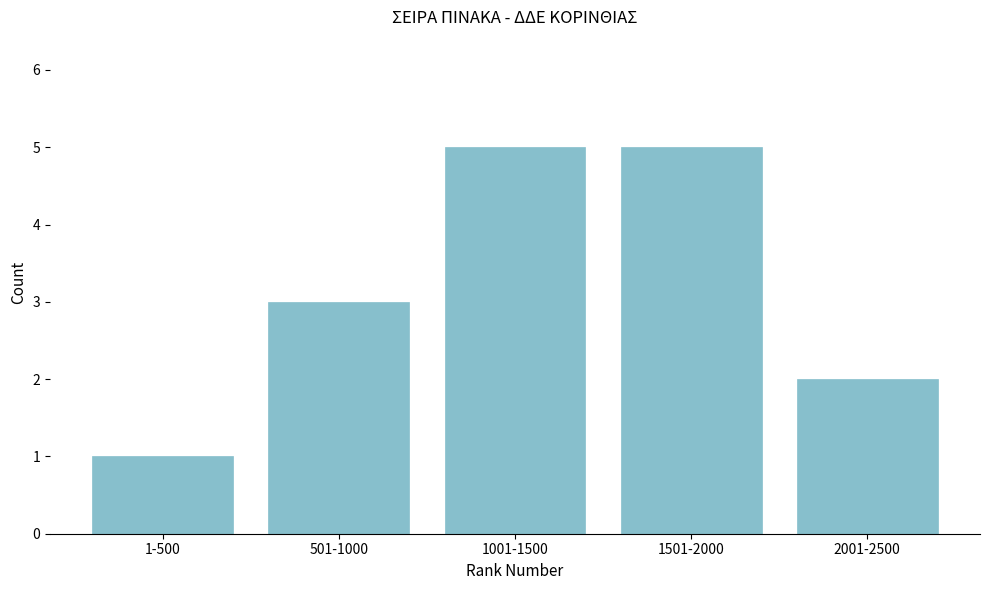

Reading left to right, what are all the values shown in this chart?

1	3	5	5	2